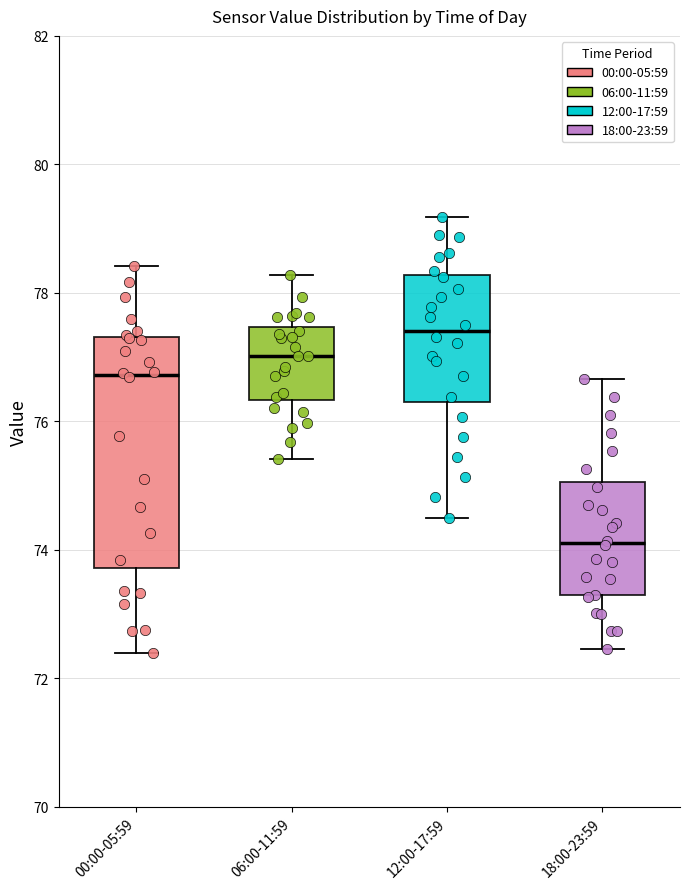

Which box has the highest median line?

12:00-17:59